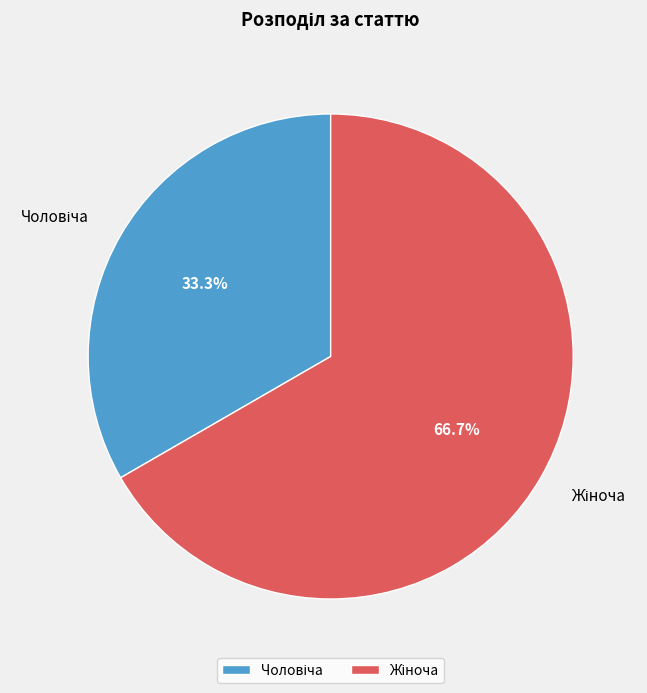

How many segments does this pie chart have?

2